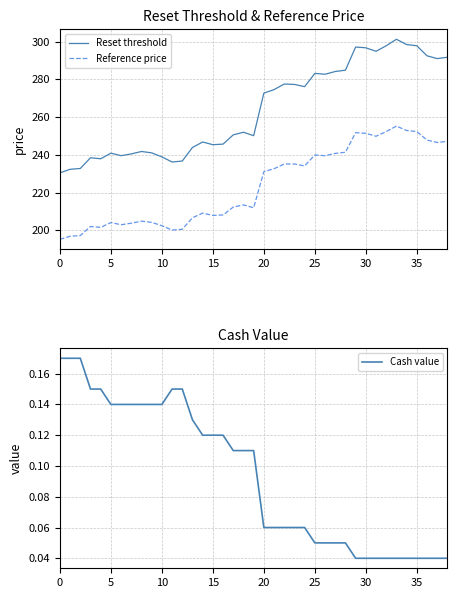

True or false: Reset threshold and Cash value cross at least once.

False